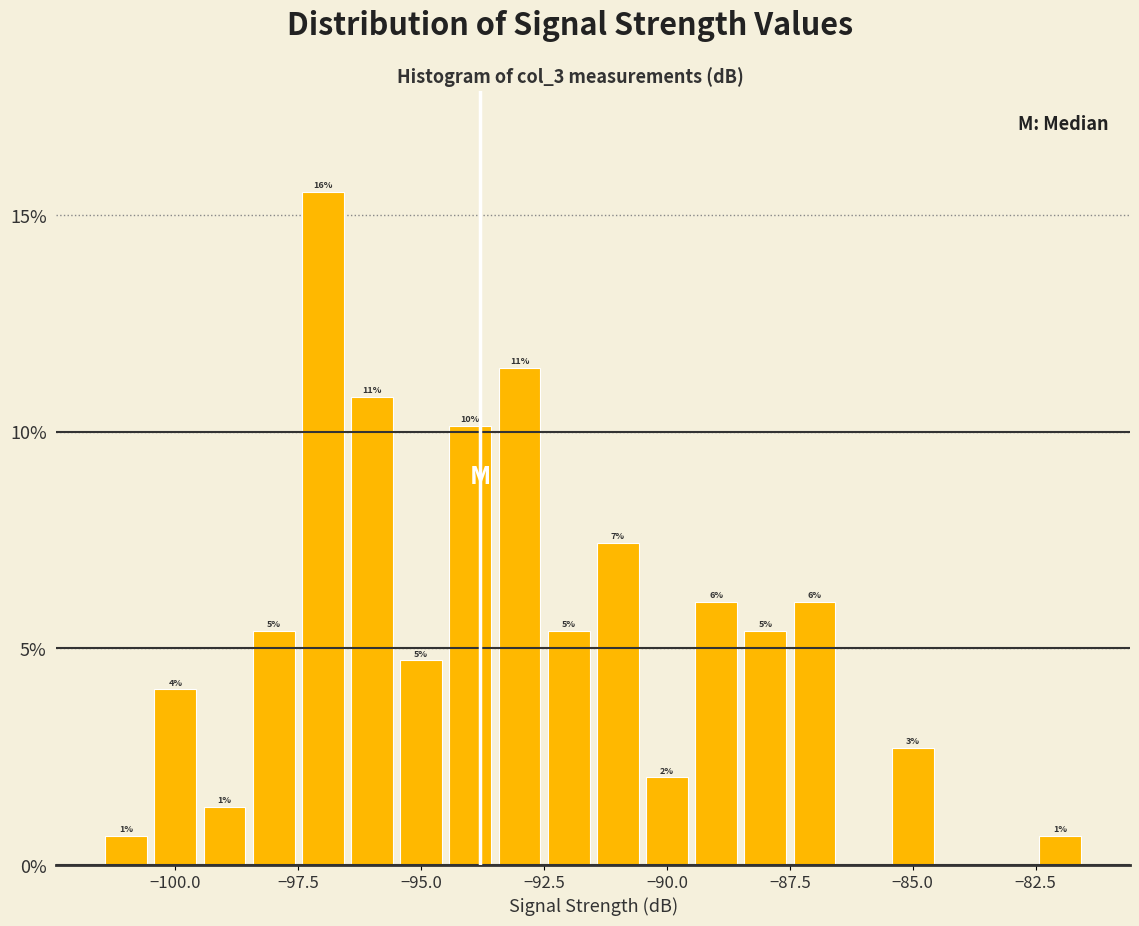

Around what value on the x-axis is the tallest bar? Give the approximate position of its centre, as read against the axis.

-97.0